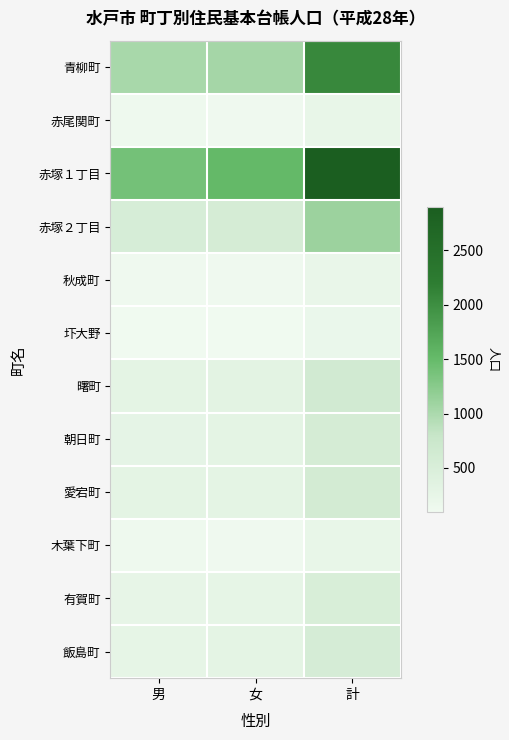

Reading left to right, what are all the values shown in this chart?

青柳町: 男=1019	女=1040	計=2059
赤尾関町: 男=119	女=110	計=229
赤塚１丁目: 男=1392	女=1511	計=2903
赤塚２丁目: 男=541	女=571	計=1112
秋成町: 男=103	女=105	計=208
圷大野: 男=92	女=96	計=188
曙町: 男=308	女=316	計=624
朝日町: 男=268	女=299	計=567
愛宕町: 男=297	女=308	計=605
木葉下町: 男=114	女=111	計=225
有賀町: 男=249	女=267	計=516
飯島町: 男=262	女=293	計=555